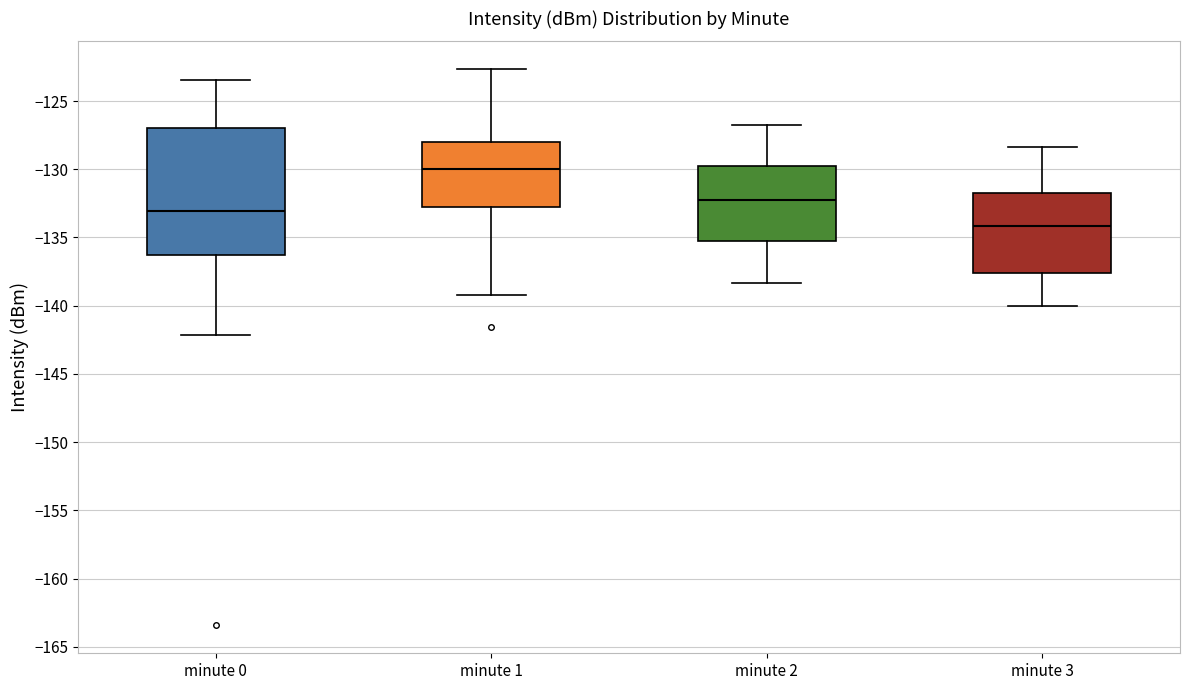

Comparing the boxes themselves (not the whiskers), which one is the tallest?

minute 0